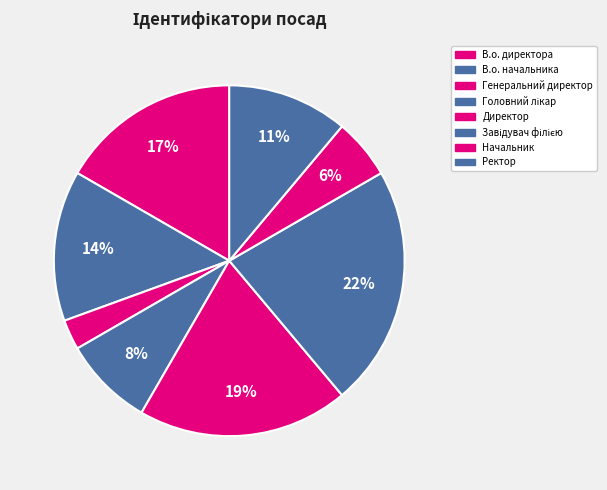

Rank the categories by value from highest to lowest.

Завідувач філією, Директор, В.о. директора, В.о. начальника, Ректор, Головний лікар, Начальник, Генеральний директор